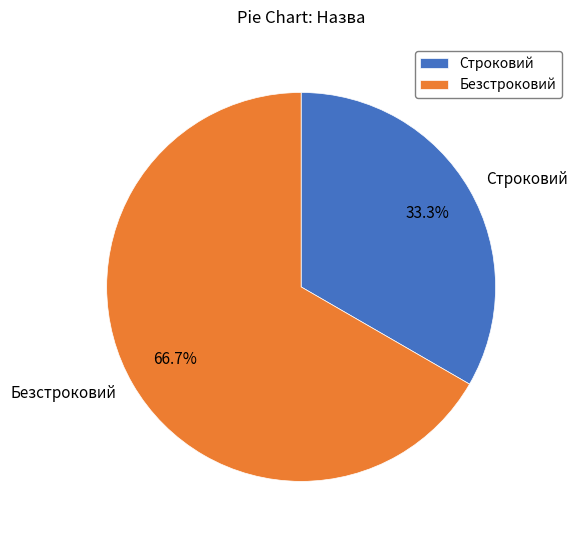

Is it true that Строковий is 33% of the pie?

True